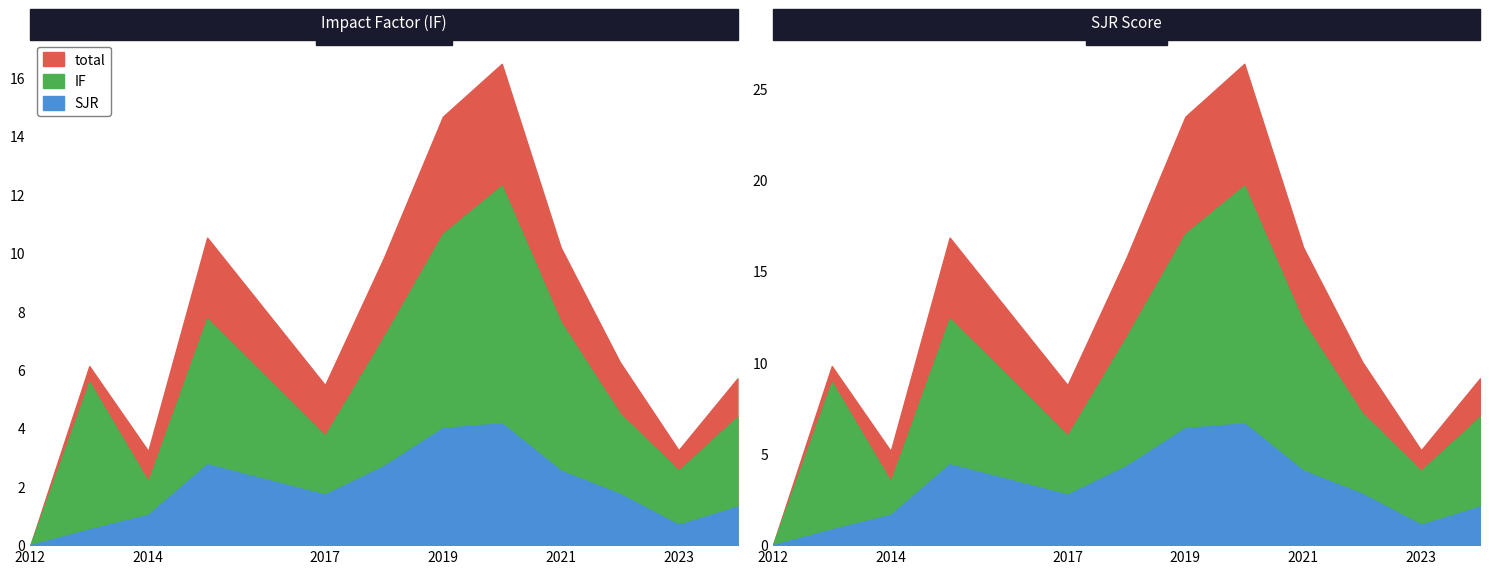

How many values in the IF series are below 5?

6